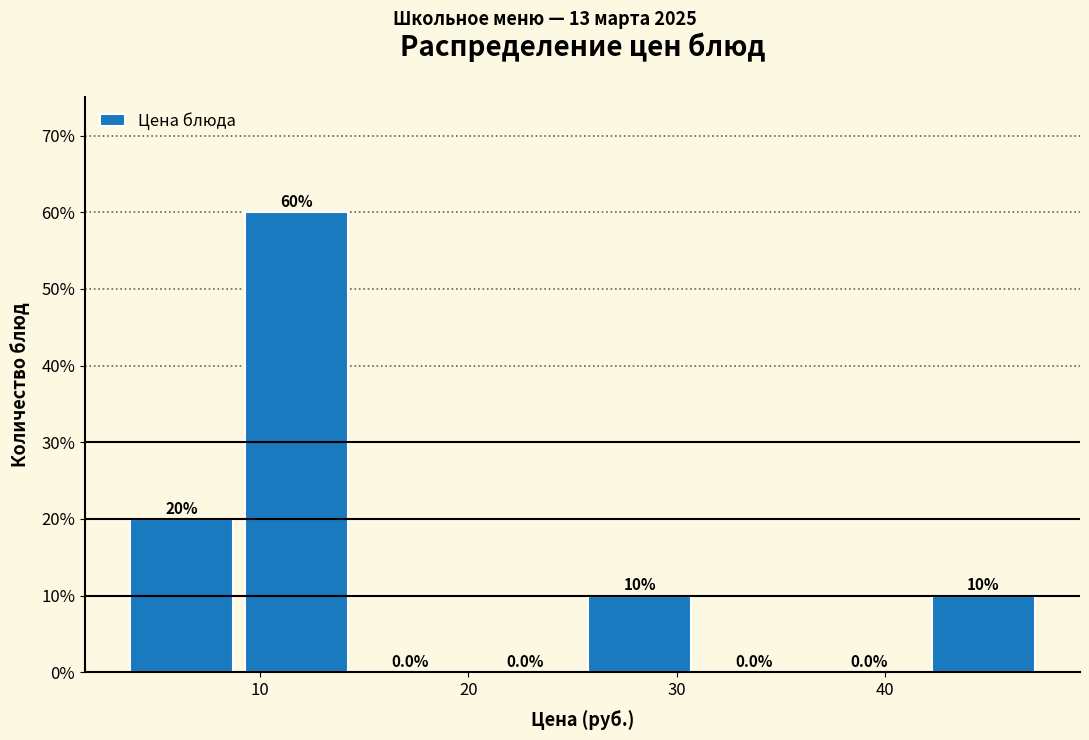

How tall is the bar that spans 42 to 47 on the x-axis? The bar edges are not printed on the chart, so give them approximately, as read against the axis.

10.0